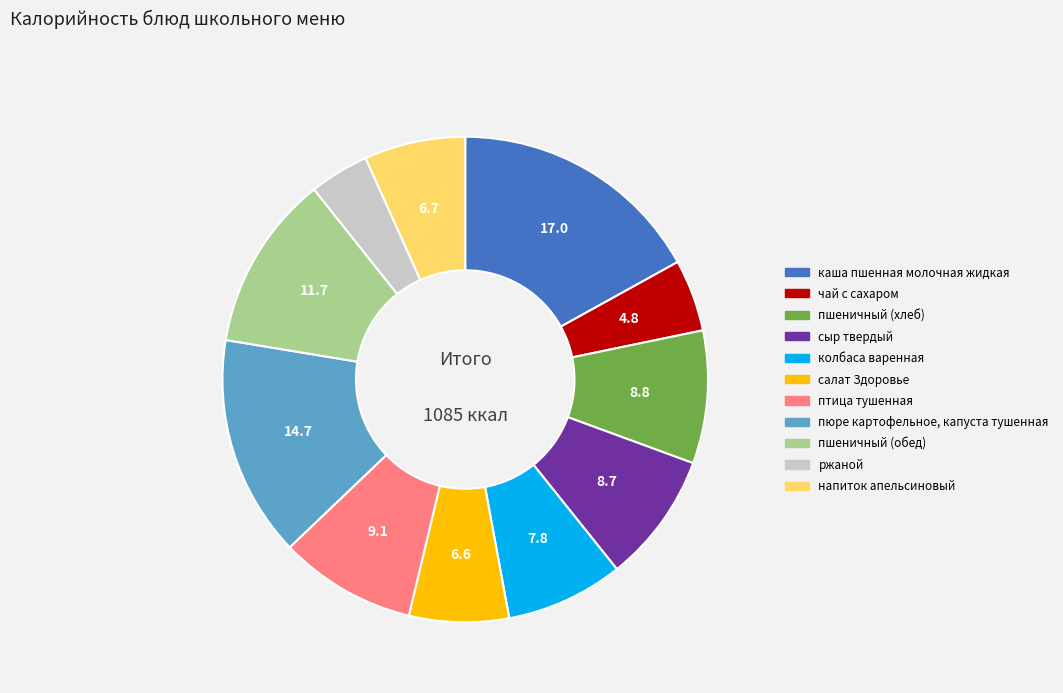

Between чай с сахаром and пюре картофельное, капуста тушенная, which is larger?

пюре картофельное, капуста тушенная